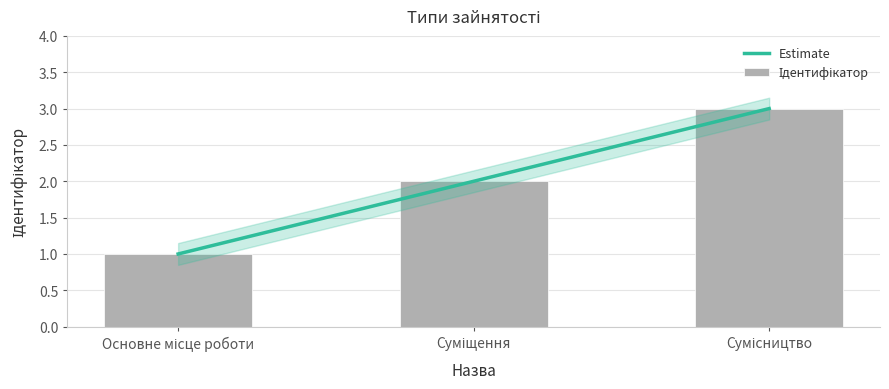

What is the sum of all values?

6